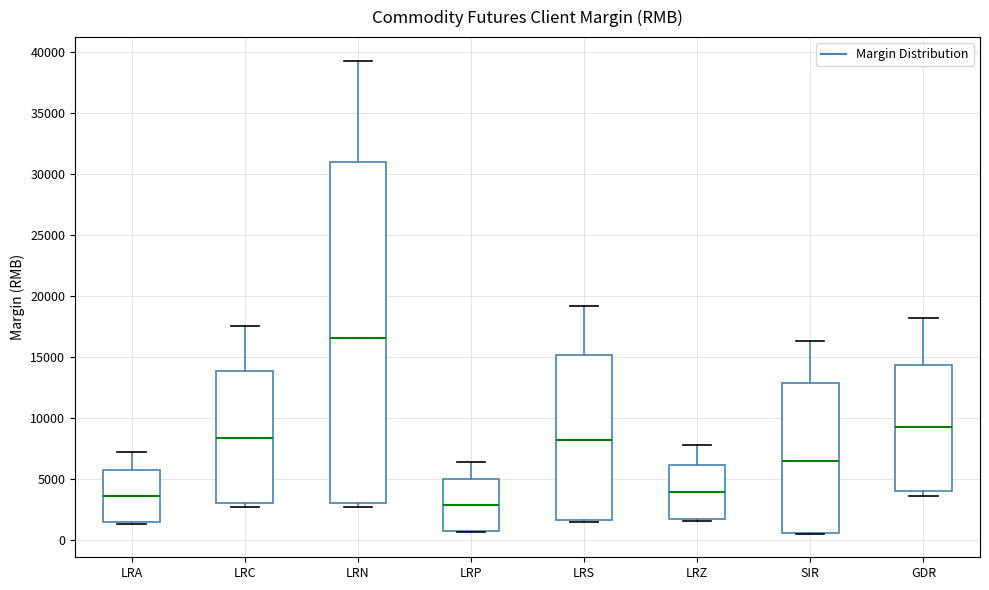

Reading left to right, read every box against the y-axis: the position of its median line, the range the box covers, and the ends of its whiskers. The values are not printed on the chart, so give them approximately, as read against the axis.

LRA: median 3500, box 1500 to 5500, whiskers 1500 (just below the box's lower edge) to 7000
LRC: median 8500, box 3000 to 14000, whiskers 2500 to 17500
LRN: median 16500, box 3000 to 31000, whiskers 2500 to 39500
LRP: median 3000, box 500 to 5000, whiskers 500 to 6500
LRS: median 8000, box 1500 to 15000, whiskers 1500 (just below the box's lower edge) to 19000
LRZ: median 4000, box 1500 to 6000, whiskers 1500 (just below the box's lower edge) to 8000
SIR: median 6500, box 500 to 13000, whiskers 500 to 16500
GDR: median 9000, box 4000 to 14500, whiskers 3500 to 18000